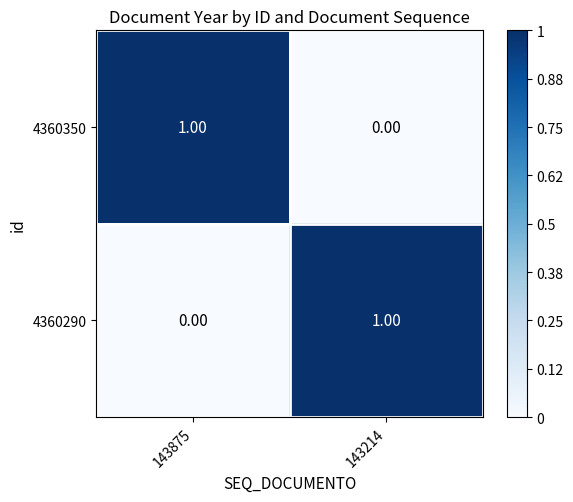

List the labels in order of 4360290 value, largest first.

143214, 143875